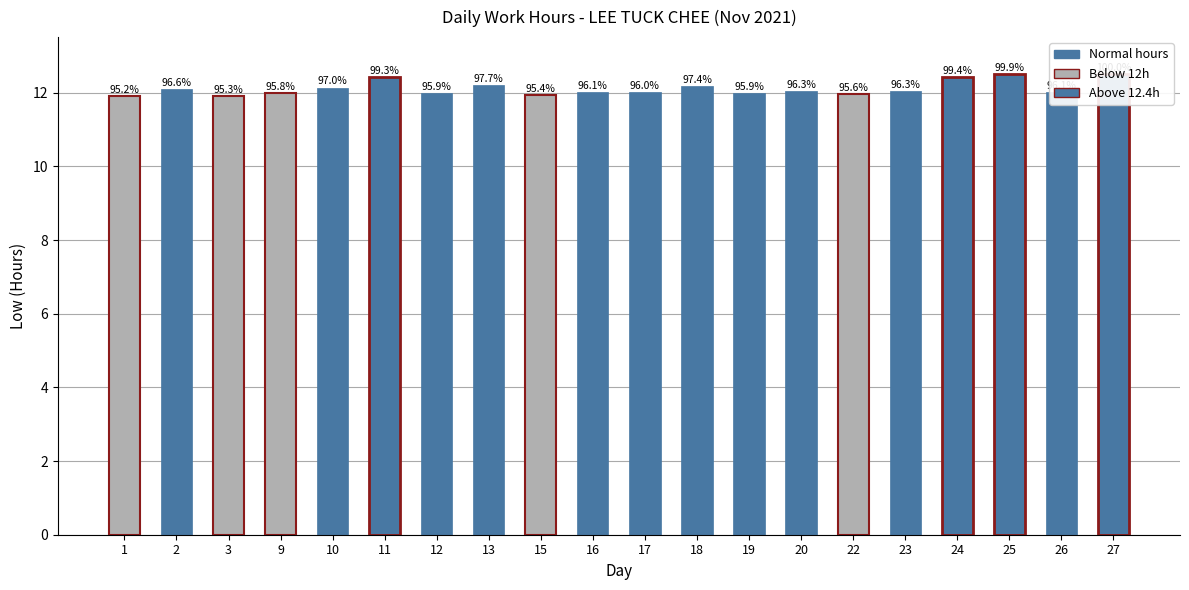

What is the difference between the values at 18 and 15?

0.2